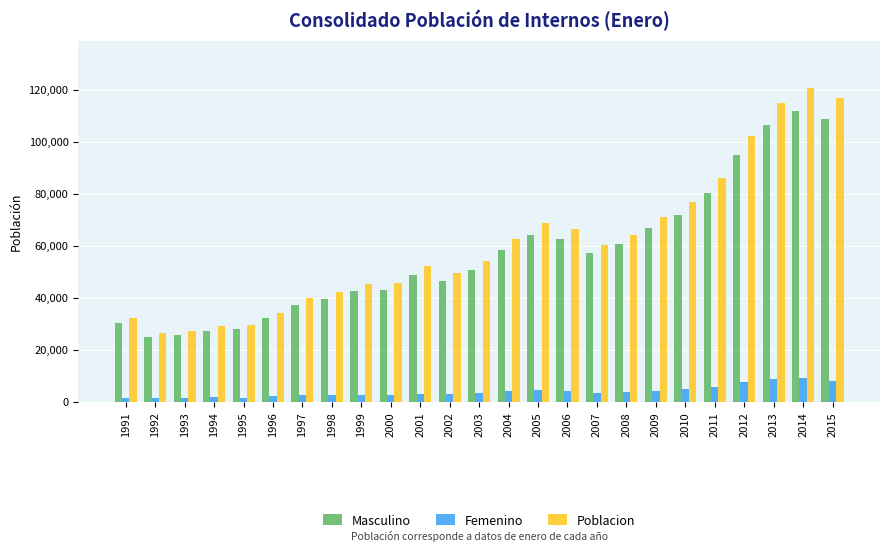

Which series has the largest total across all categories?

Poblacion